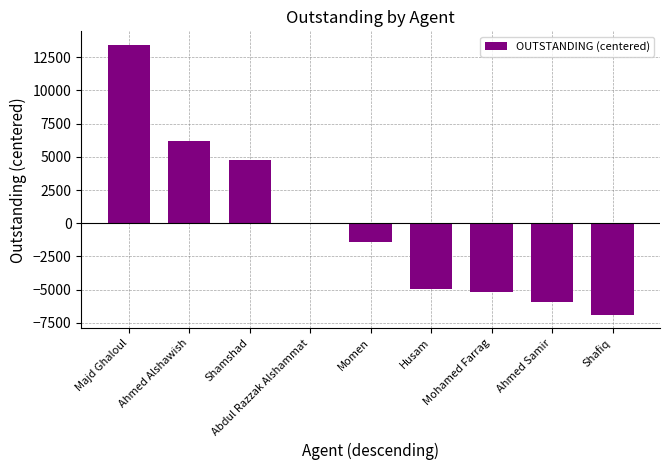

At which label is the value closest to 3281?

Shamshad